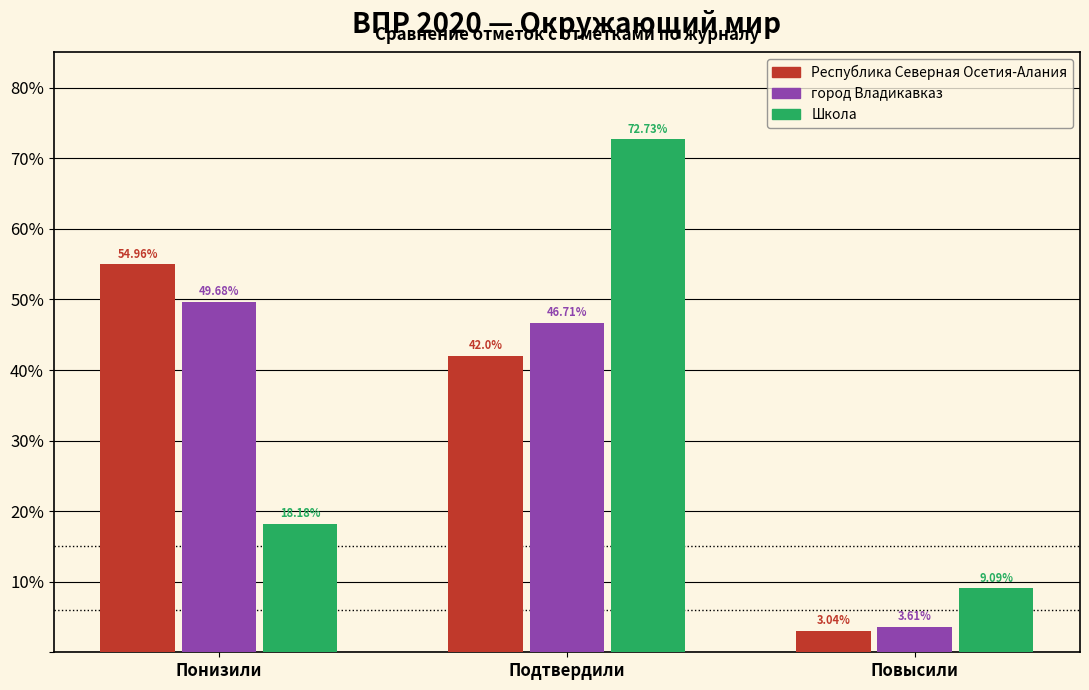

At which label is Республика Северная Осетия-Алания closest to 29?

Подтвердили